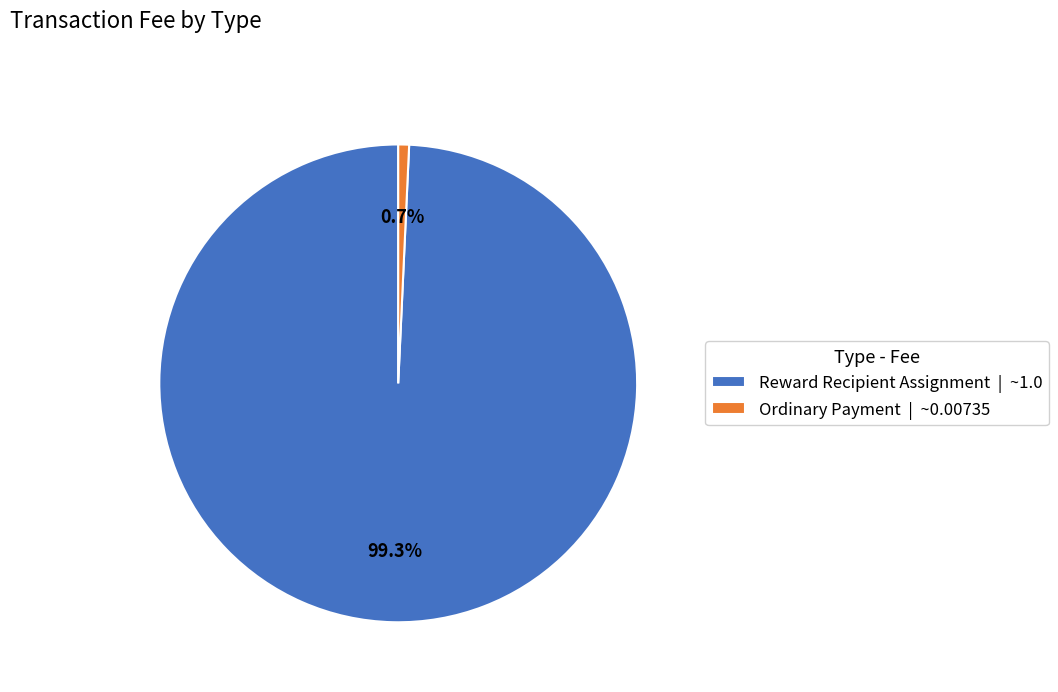

To the nearest percent, what percentage of the pie is Reward Recipient Assignment?

99%